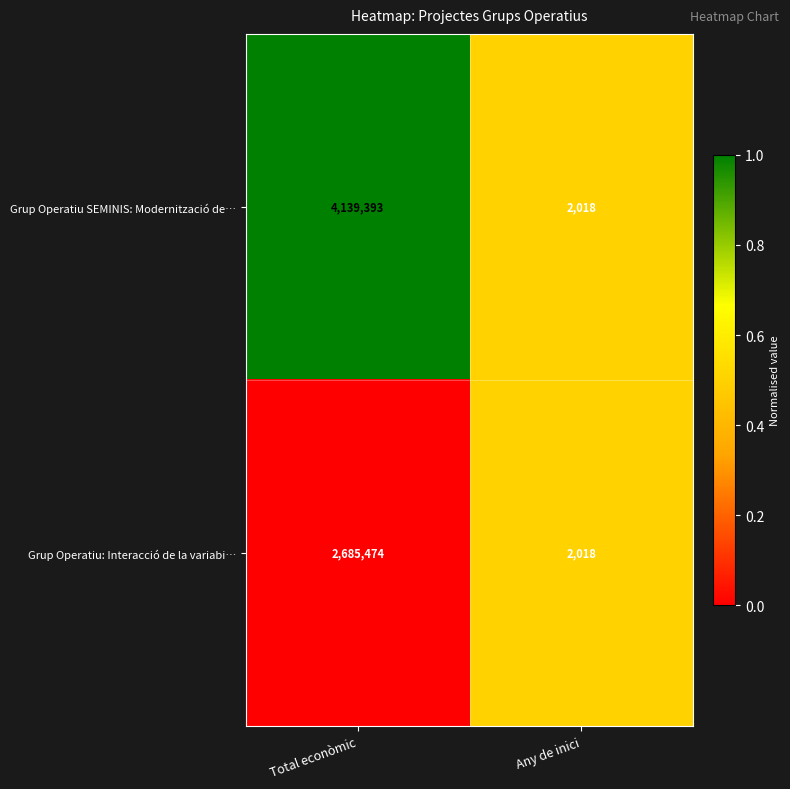

What is the difference between the maximum and minimum values in the Grup Operatiu SEMINIS: Modernització de… series?

4137375